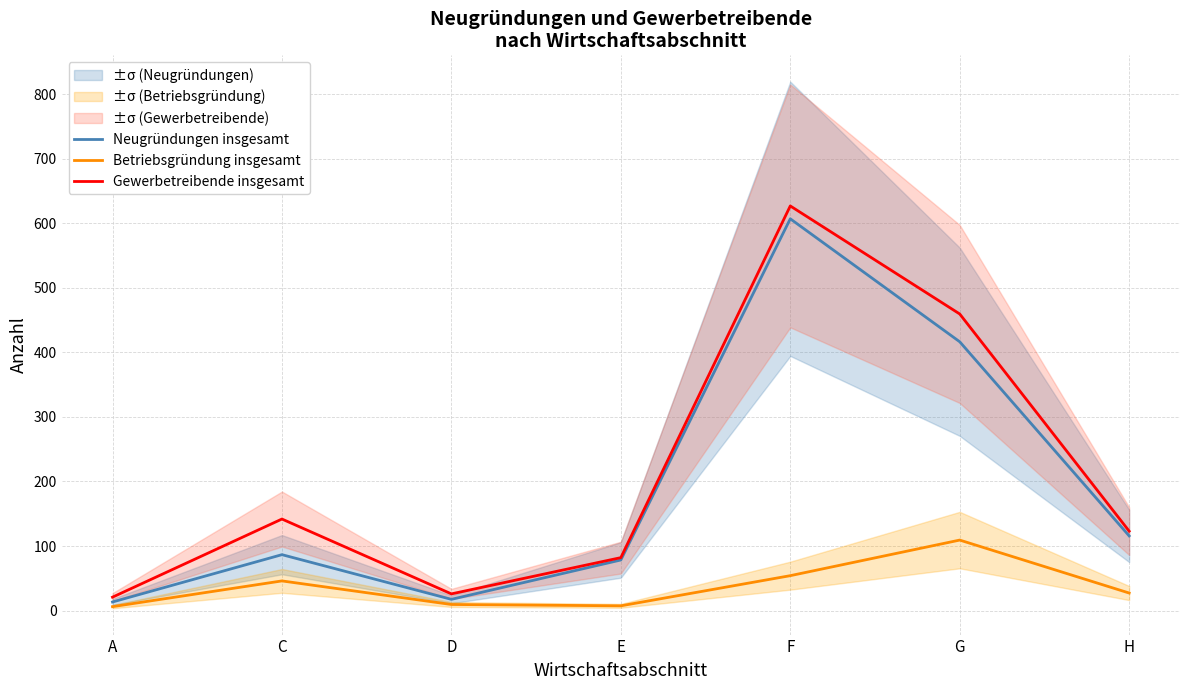

At which label does Gewerbetreibende insgesamt first exceed 123?

C